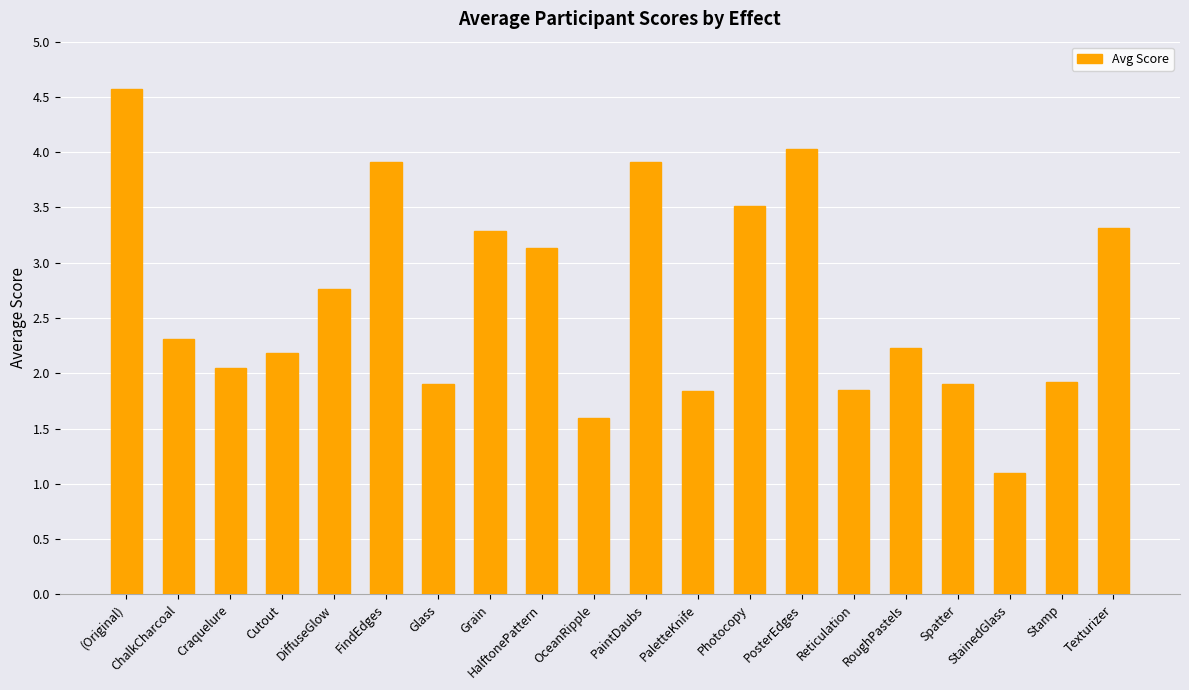

The chart shows a value of 1.4 at DiffuseGlow. True or false?

False